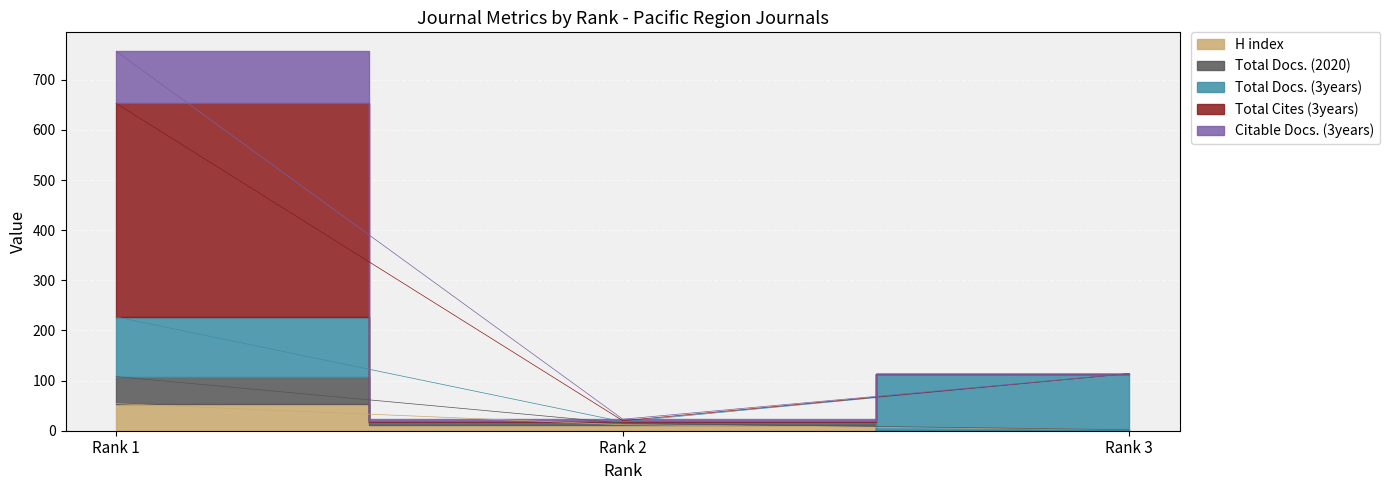

Where is Citable Docs. (3years) nearest to the value 336?

Rank 3